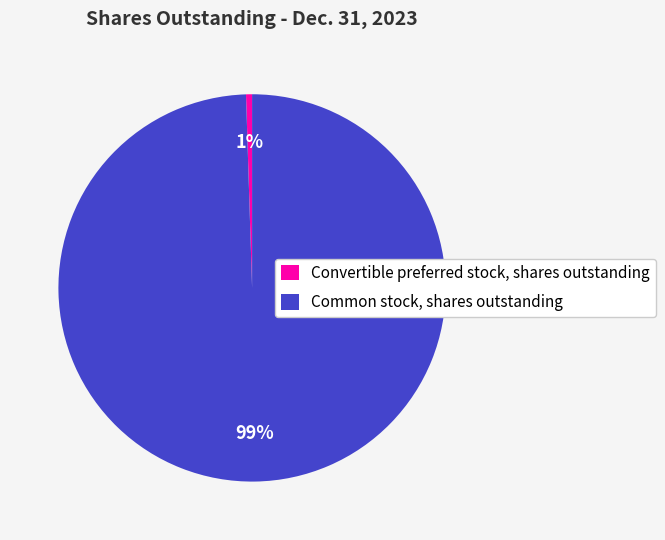

Count the number of slices in the pie.

2